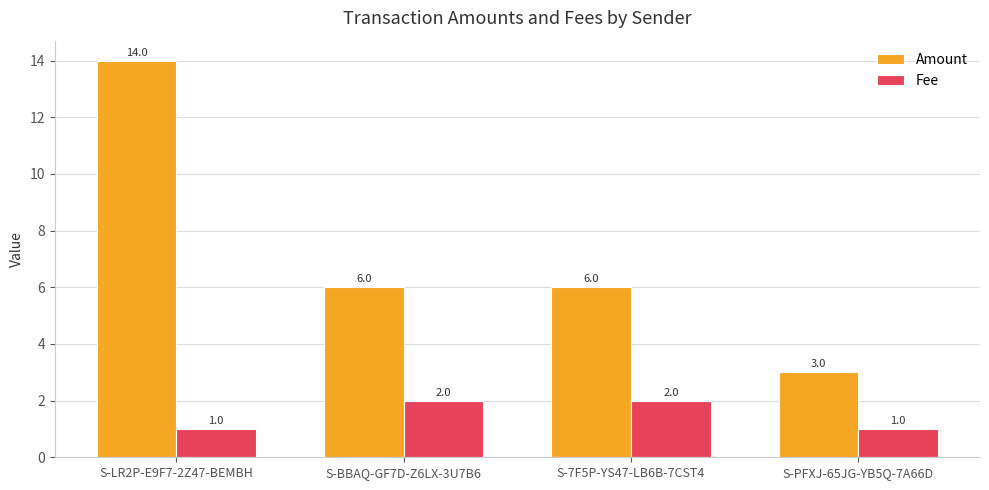

What are all the series names shown in the legend?

Amount, Fee